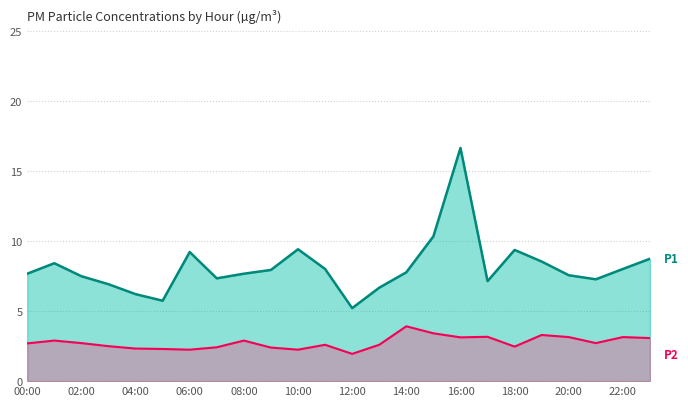

Is it true that P2 equals 2.5 at 18:00?

True